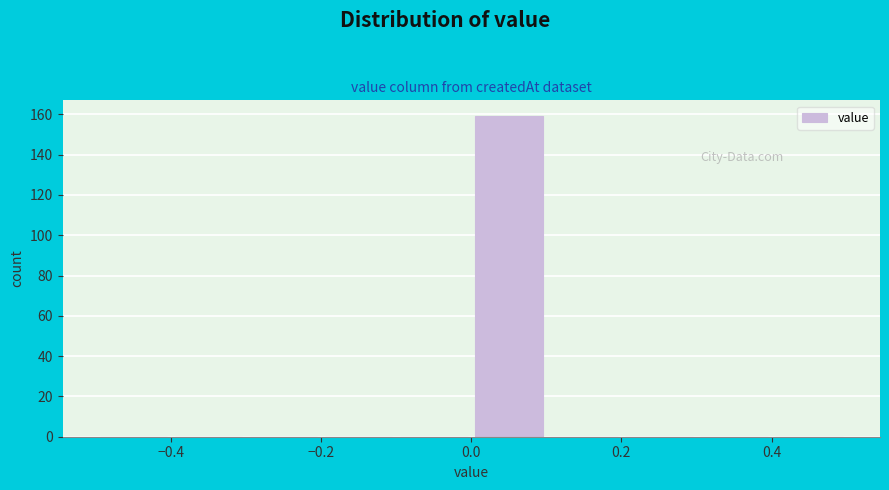

Reading left to right, list every bar in this chart as the range it spans on the x-axis followed by its height. The values are not printed on the chart, so give them approximately, as read against the axis.

-0.5 to -0.4: 0
-0.4 to -0.3: 0
-0.3 to -0.2: 0
-0.2 to -0.1: 0
-0.1 to 0.0: 0
0.0 to 0.1: 160
0.1 to 0.2: 0
0.2 to 0.3: 0
0.3 to 0.4: 0
0.4 to 0.5: 0